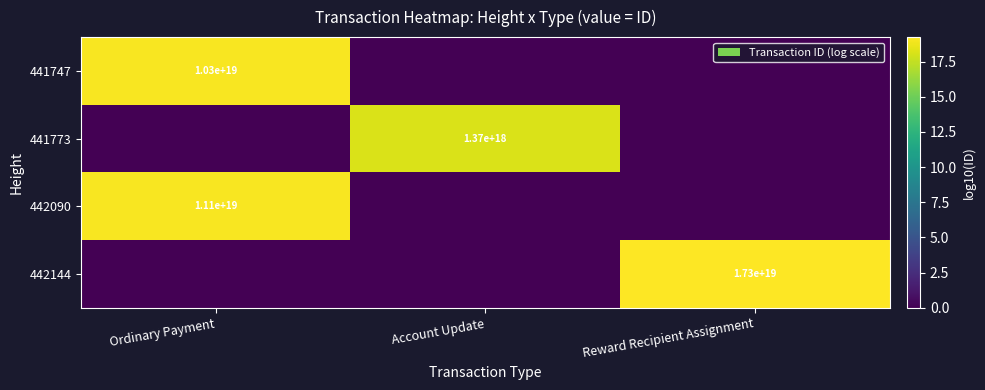

The 442144 series shows 17300000000000000000 at Reward Recipient Assignment. True or false?

True